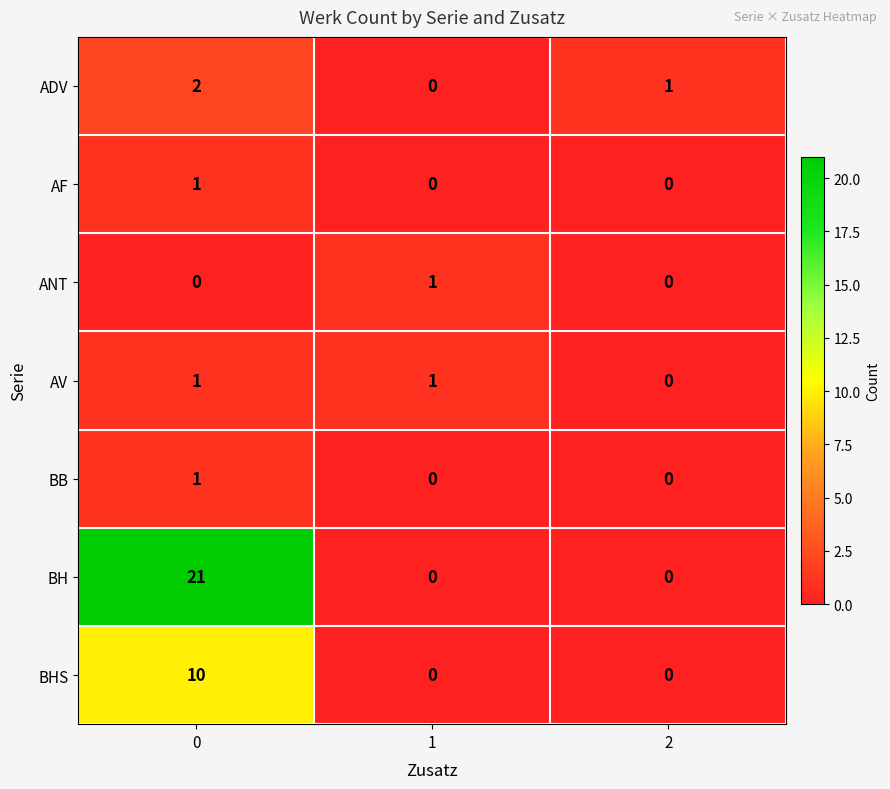

Is it true that BB equals 0 at 2?

True